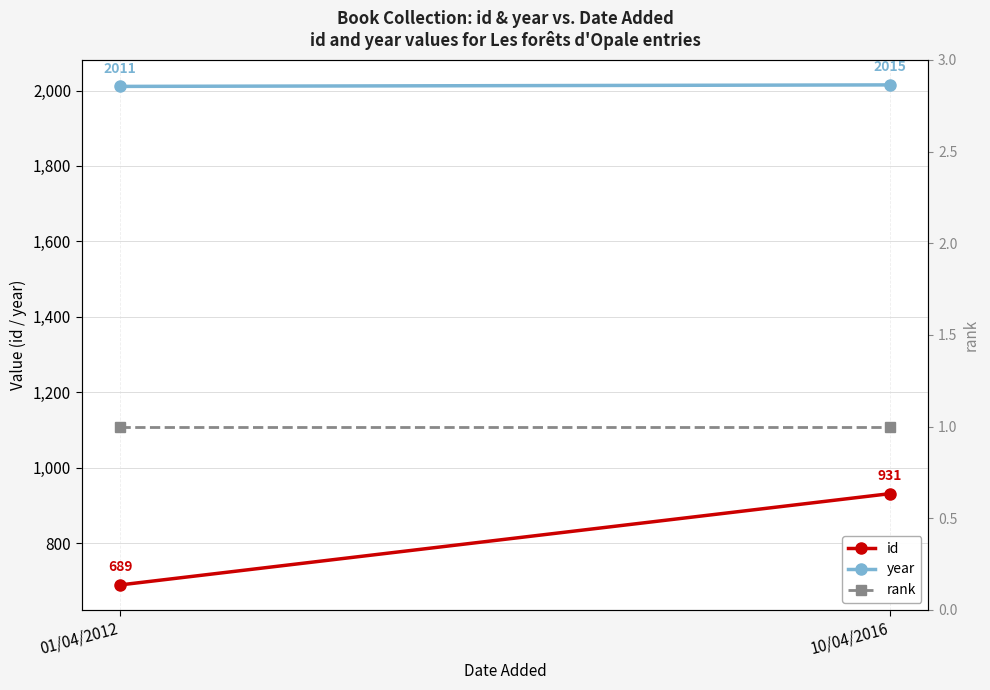

Rank the categories by id value from highest to lowest.

10/04/2016, 01/04/2012